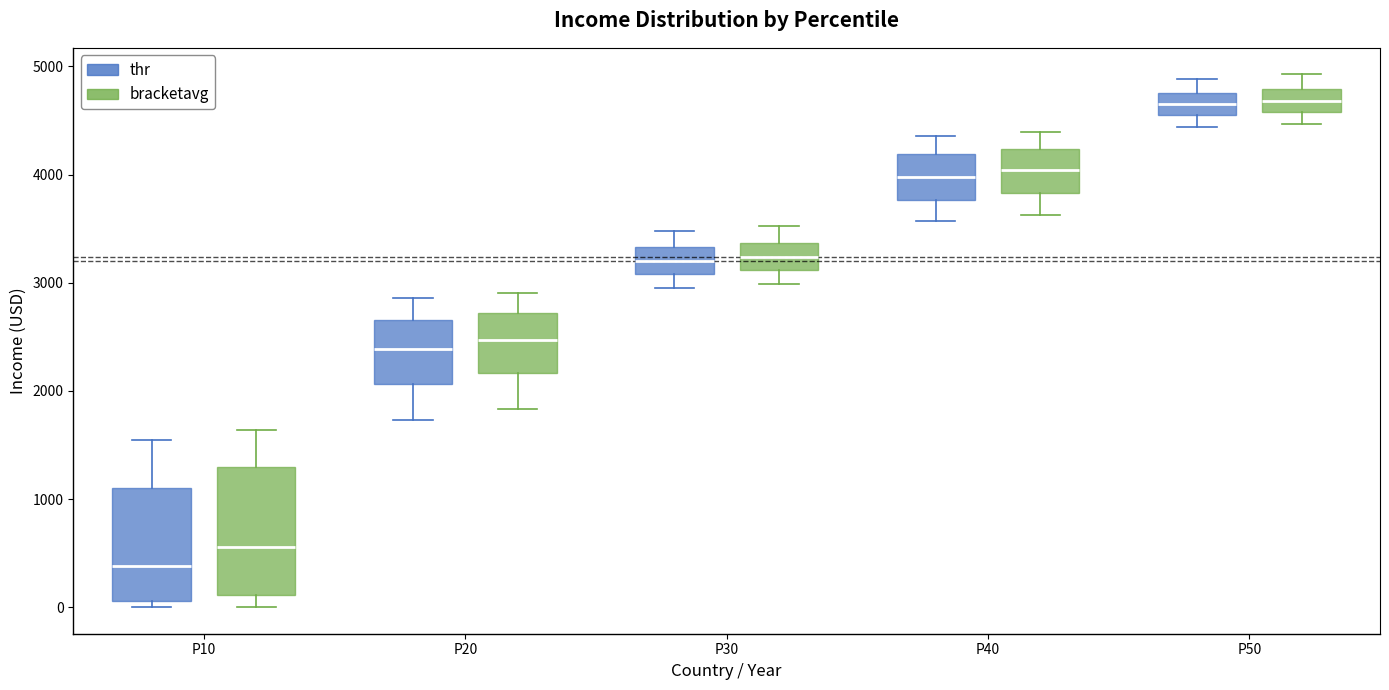

Which box is the tallest, from its lower edge to its upper edge?

P10 (bracketavg)